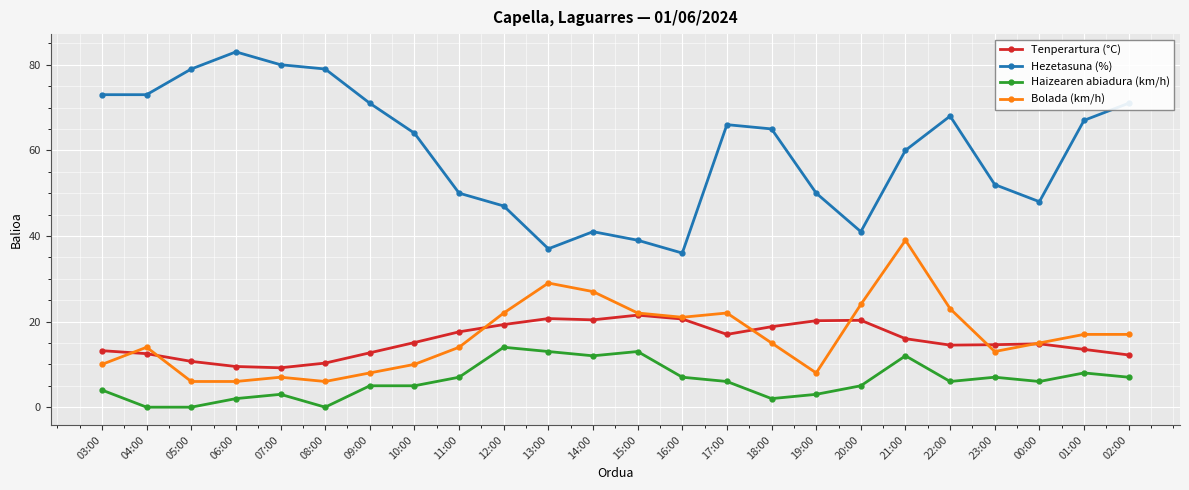

Which category has the highest value across all series?

06:00